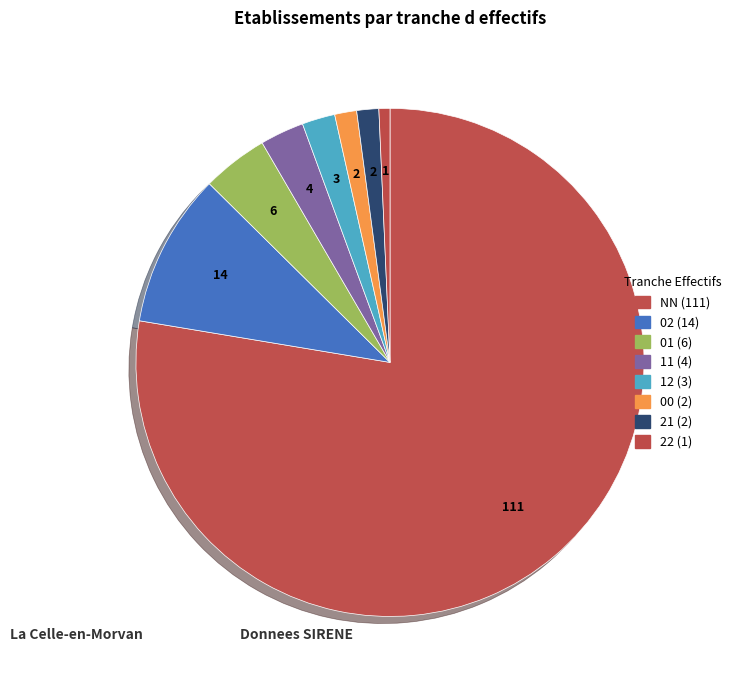

Count the number of slices in the pie.

8